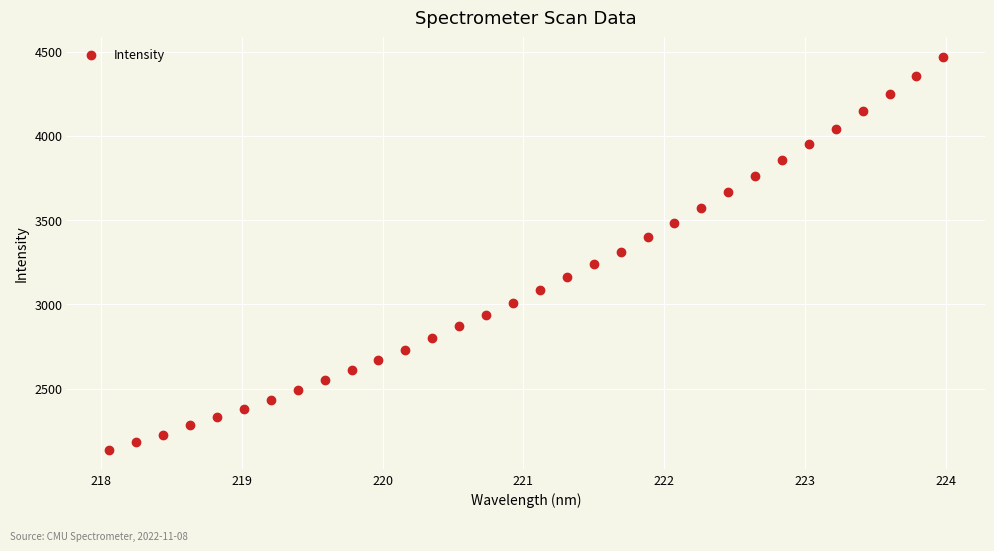

What is the range of X values (max minus min)?

5.9